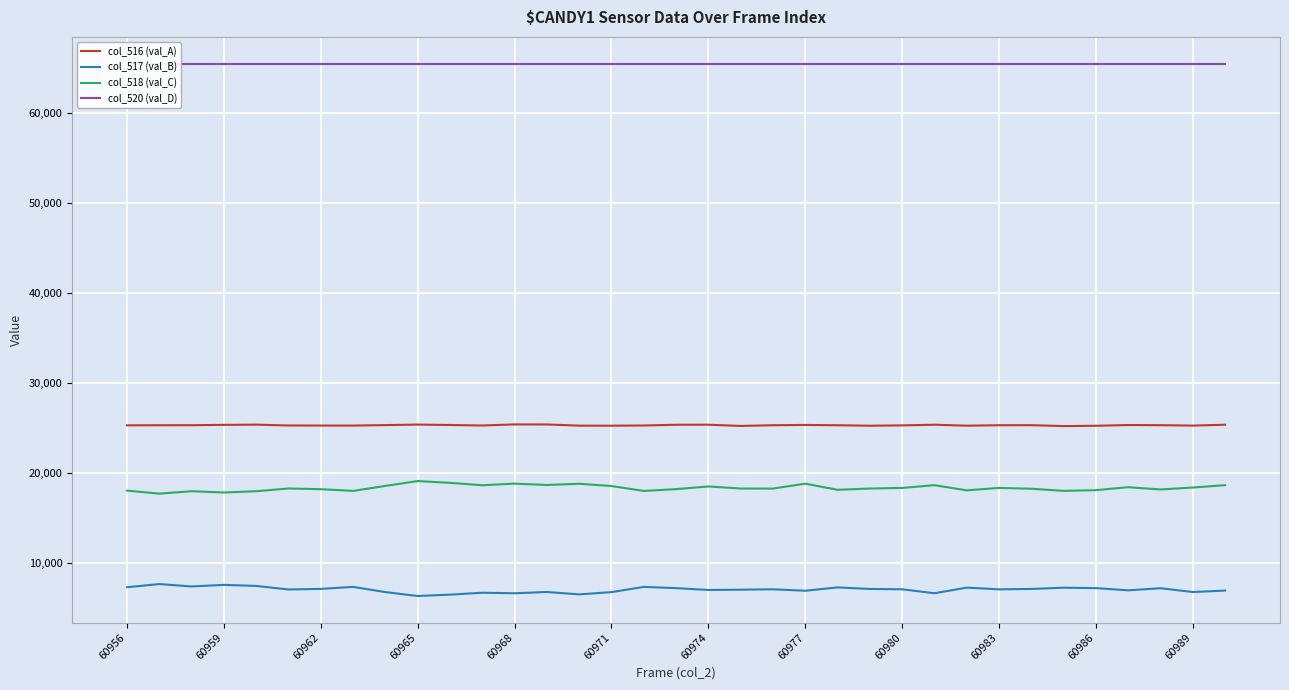

True or false: col_516 (val_A) and col_517 (val_B) intersect in this chart.

False